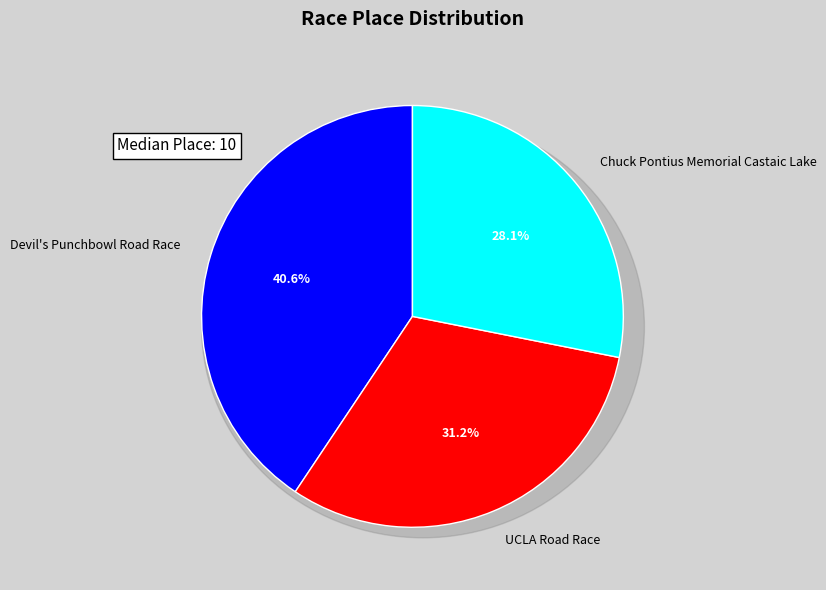

Does UCLA Road Race account for over 50% of the chart?

No